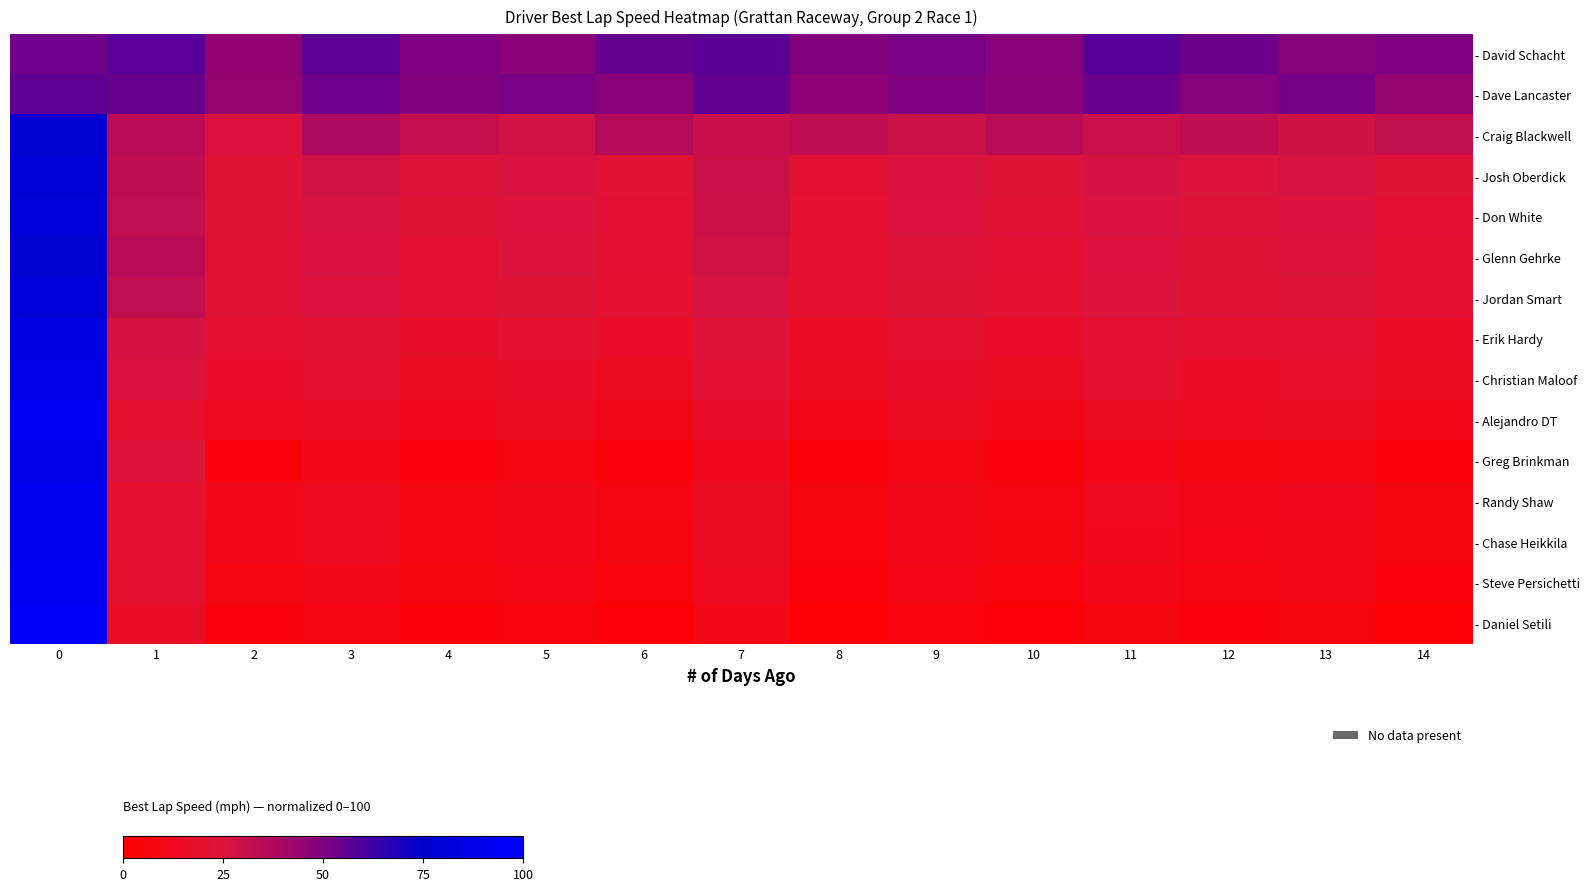

Which series changed the most between 0 and 10?

- Daniel Setili